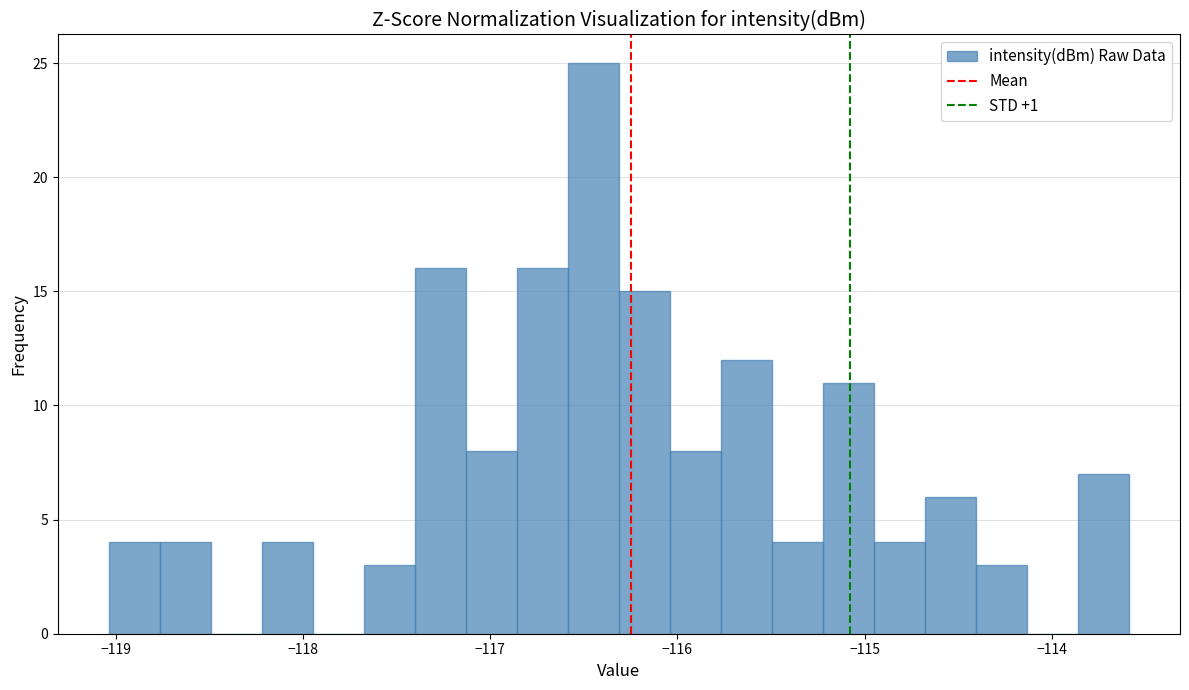

Around what value on the x-axis is the tallest bar? Give the approximate position of its centre, as read against the axis.

-116.4